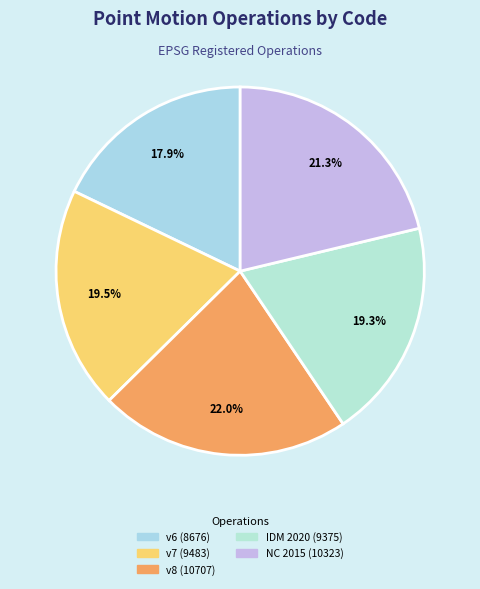

To the nearest percent, what is the average slice percentage?

20%